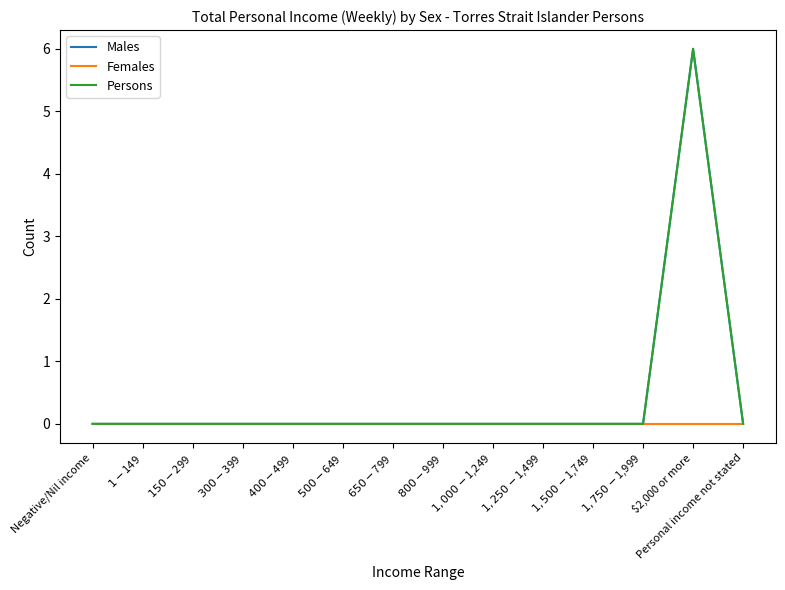

What is the value of the Persons point at the 13th from the left?

6